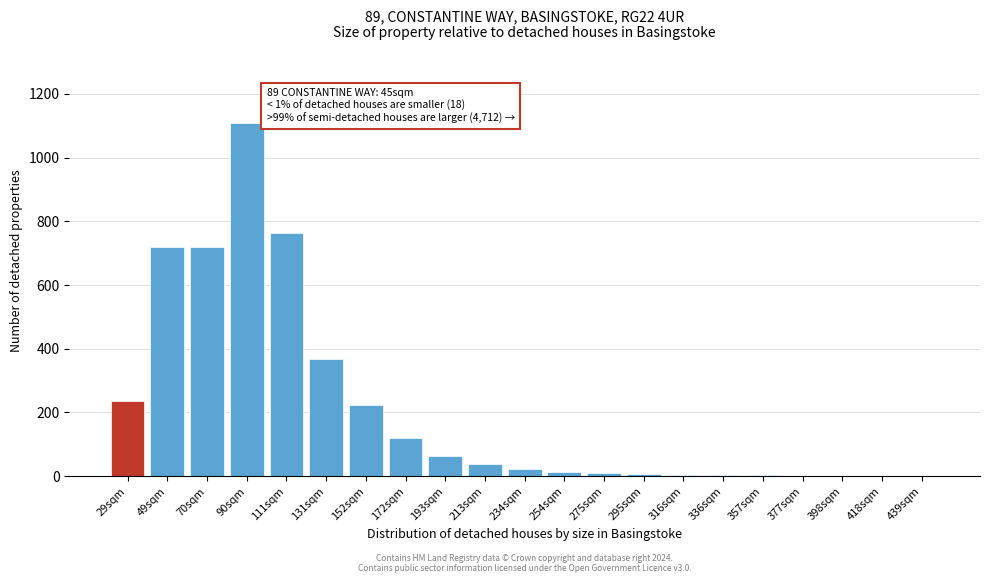

Which has a higher value, 90sqm or 172sqm?

90sqm